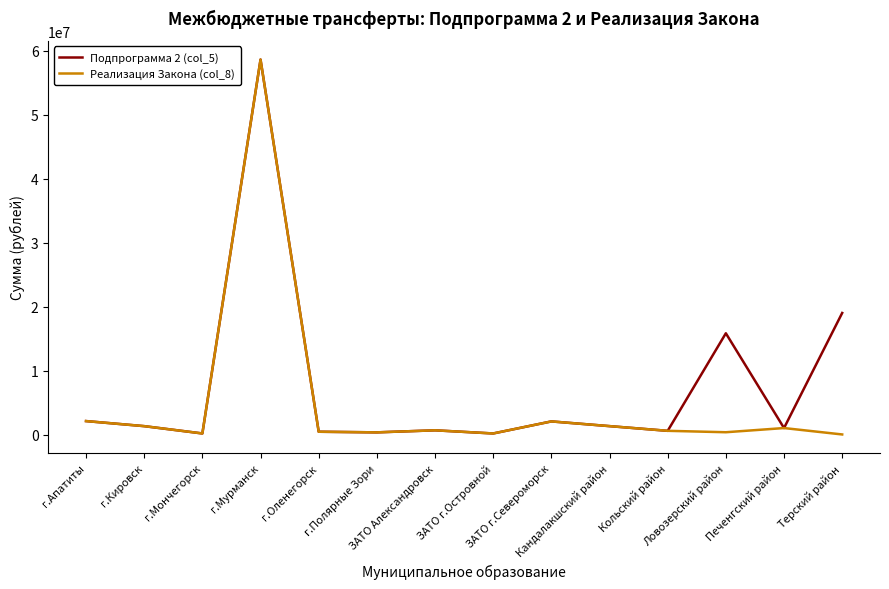

In Реализация Закона (col_8), how many points are higher than both neighbors (excluding endpoints)?

4